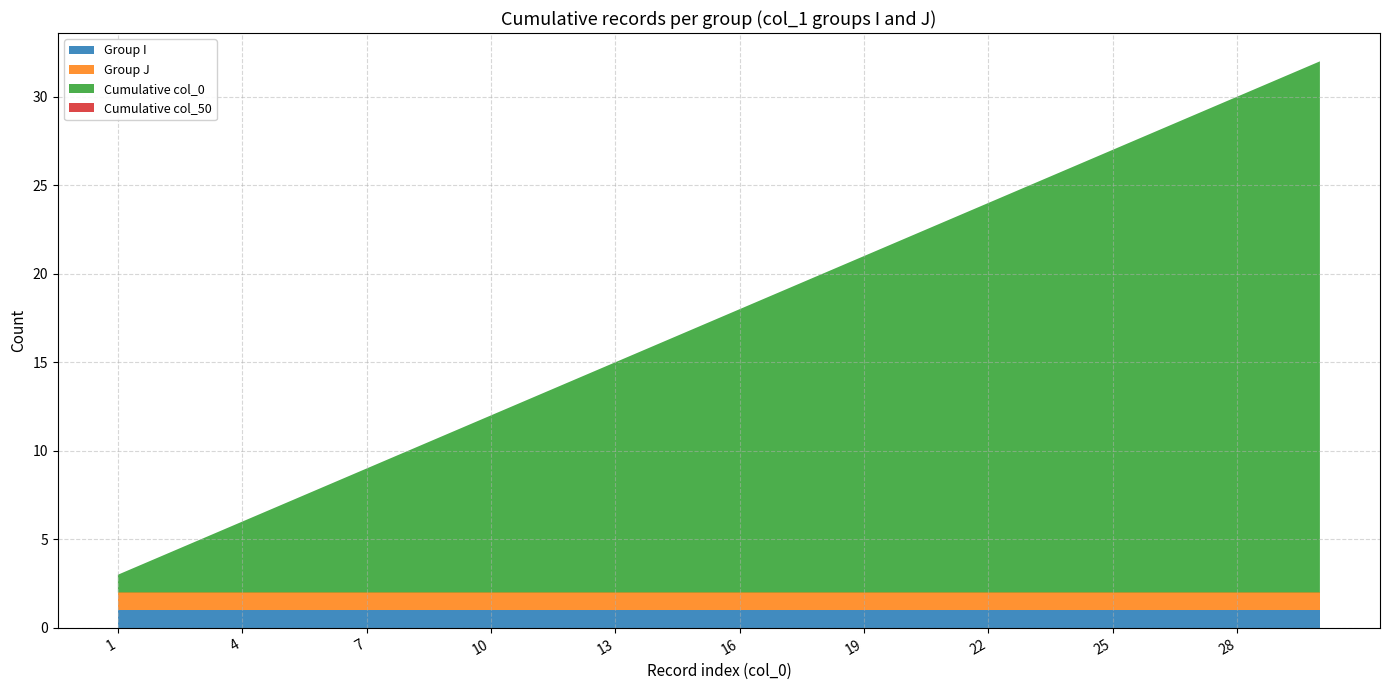

Reading left to right, list all the values displayed in this chart.

Group I: 1	1	1	1	1	1	1	1	1	1	1	1	1	1	1	1	1	1	1	1	1	1	1	1	1	1	1	1	1	1
Group J: 1	1	1	1	1	1	1	1	1	1	1	1	1	1	1	1	1	1	1	1	1	1	1	1	1	1	1	1	1	1
Cumulative col_0: 1	2	3	4	5	6	7	8	9	10	11	12	13	14	15	16	17	18	19	20	21	22	23	24	25	26	27	28	29	30
Cumulative col_50: 0	0	0	0	0	0	0	0	0	0	0	0	0	0	0	0	0	0	0	0	0	0	0	0	0	0	0	0	0	0